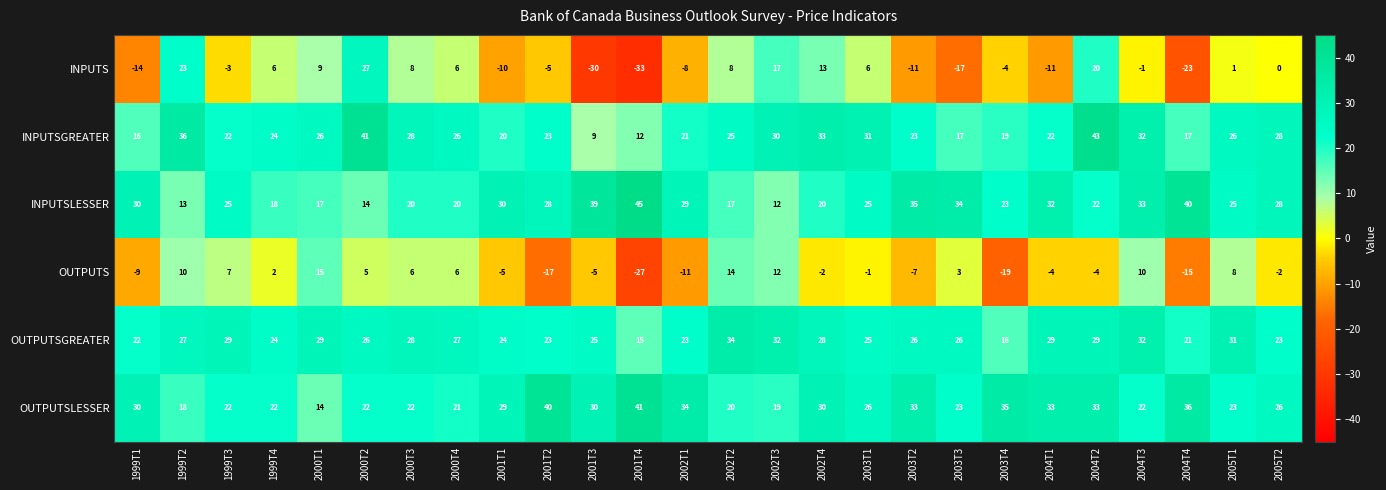

Which category has the highest value in the INPUTSLESSER series?

2001T4